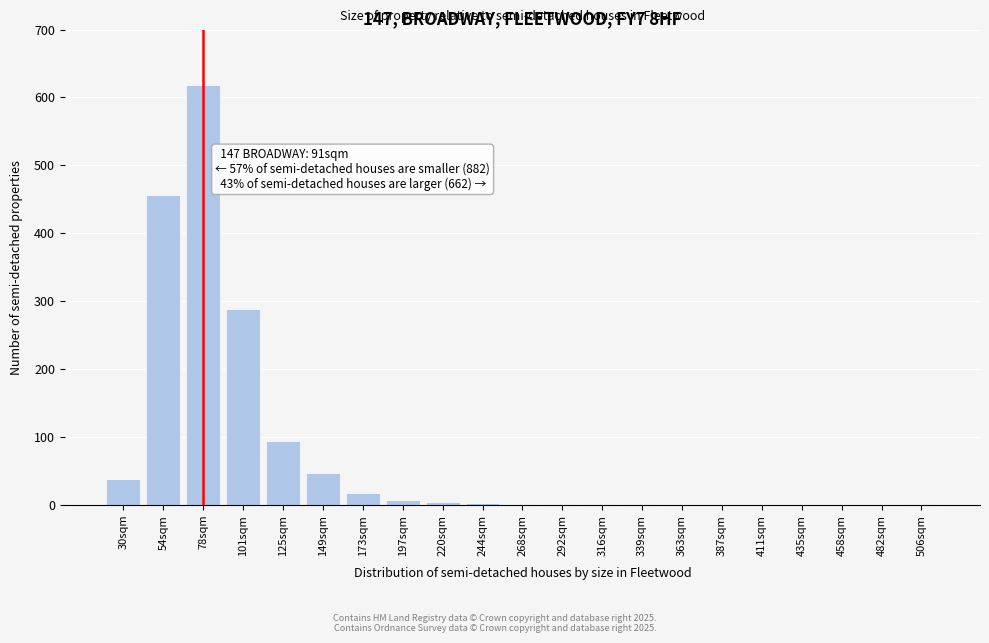

The chart shows a value of 1 at 316sqm. True or false?

True